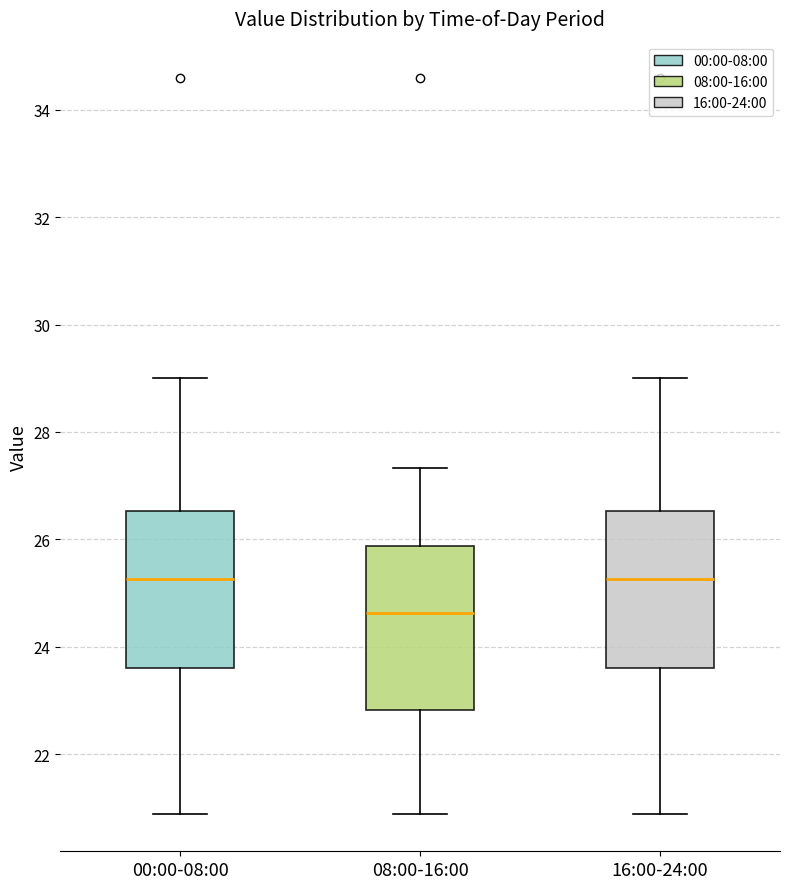

Reading left to right, read every box against the y-axis: the position of its median line, the range the box covers, and the ends of its whiskers. The values are not printed on the chart, so give them approximately, as read against the axis.

00:00-08:00: median 25.2, box 23.6 to 26.6, whiskers 20.8 to 29.0
08:00-16:00: median 24.6, box 22.8 to 25.8, whiskers 20.8 to 27.4
16:00-24:00: median 25.2, box 23.6 to 26.6, whiskers 20.8 to 29.0